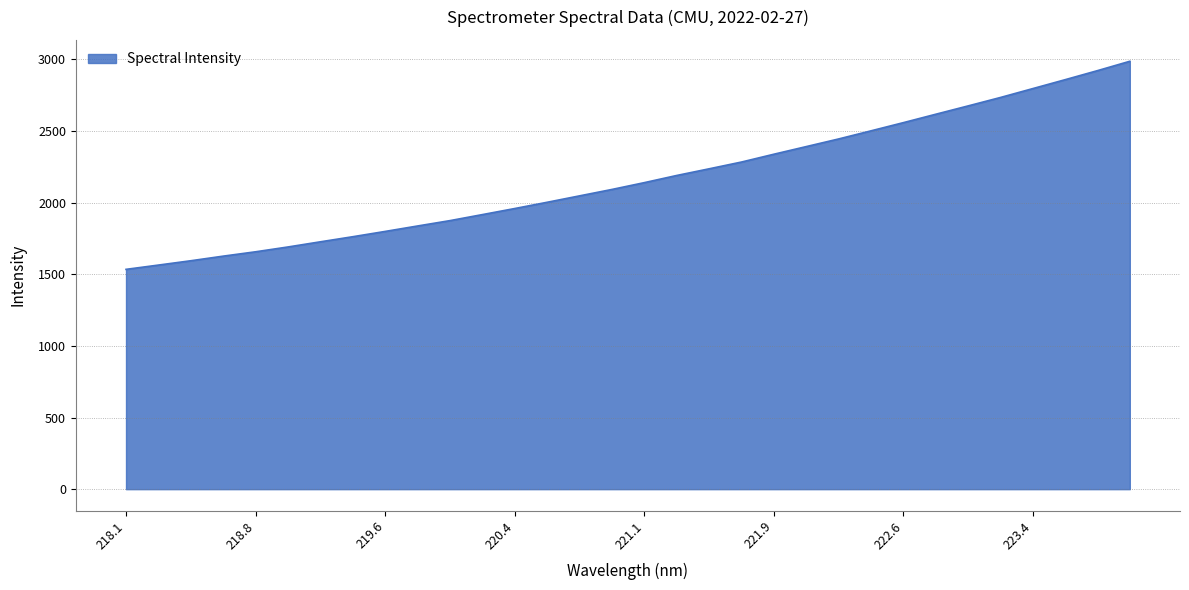

What is the smallest value displayed?

1533.9